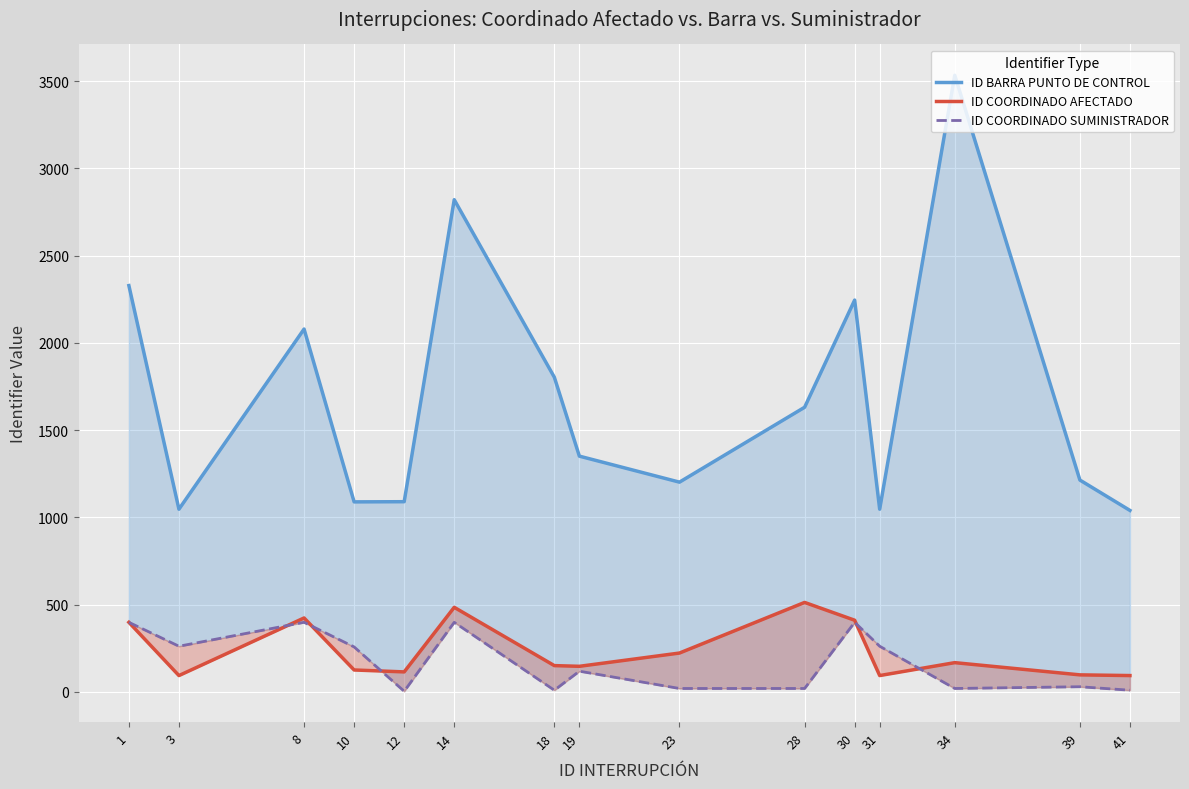

Which series has the largest range (max minus min)?

ID BARRA PUNTO DE CONTROL